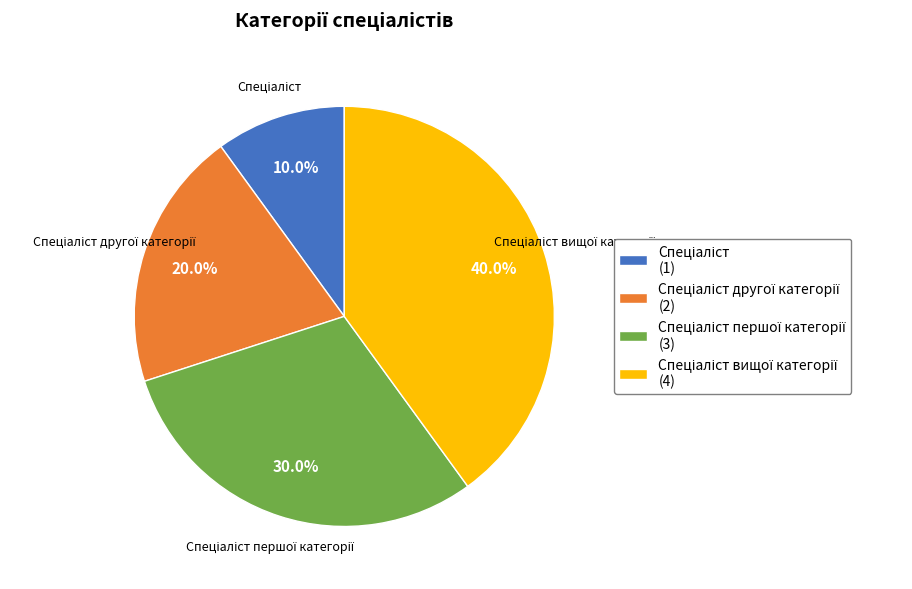

Is there a majority slice in this chart?

No